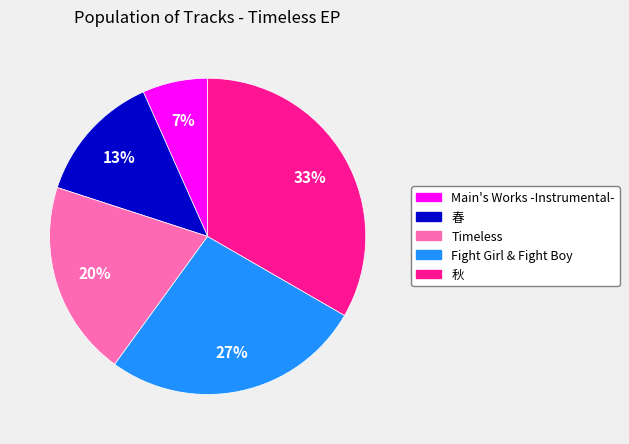

Between 春 and 秋, which is larger?

秋